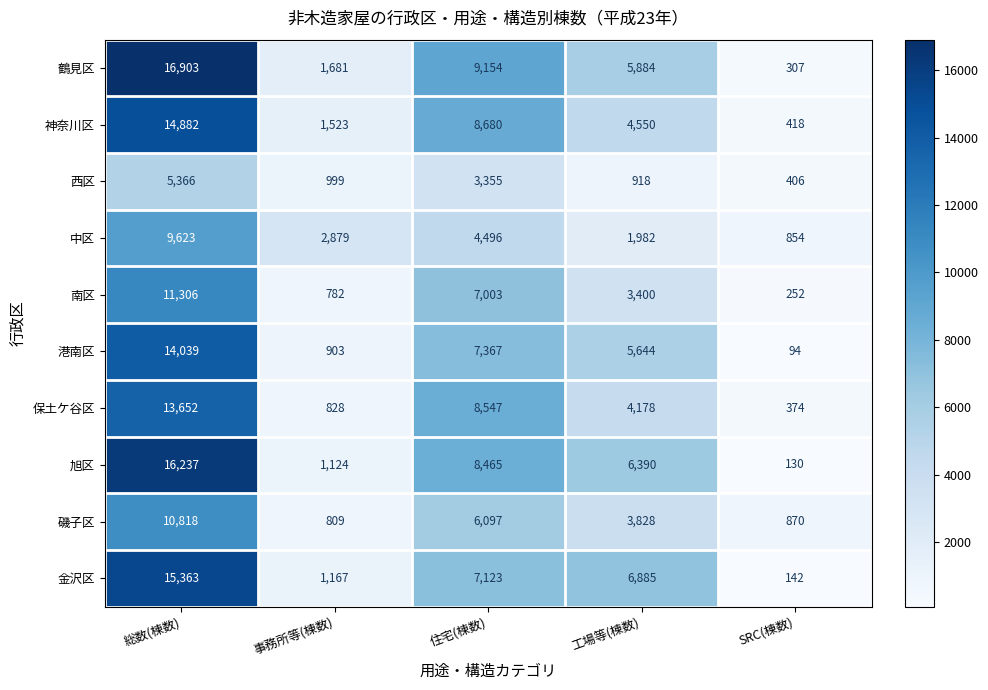

Which series has the widest spread of values?

鶴見区